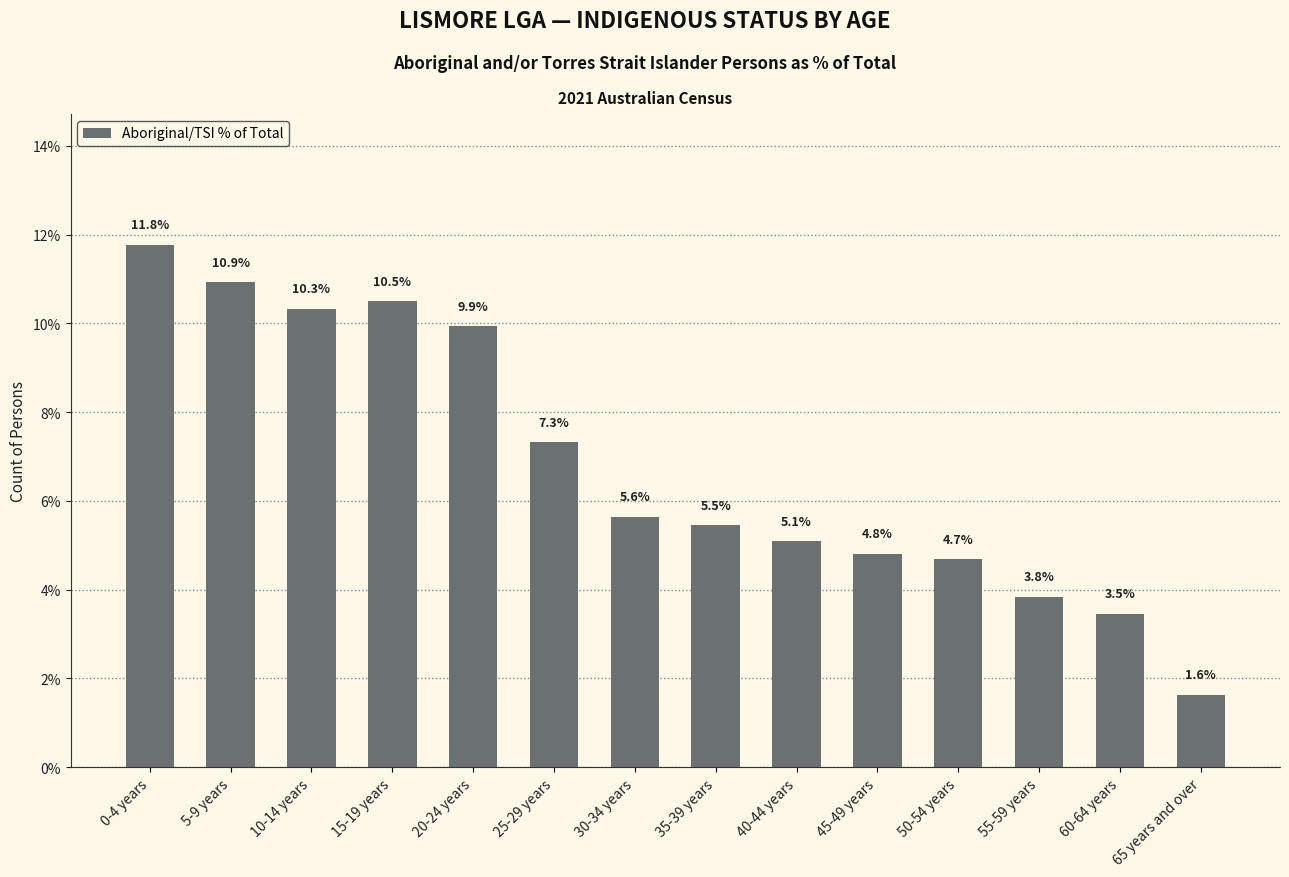

What is the change in value from 40-44 years to 60-64 years?

-1.6